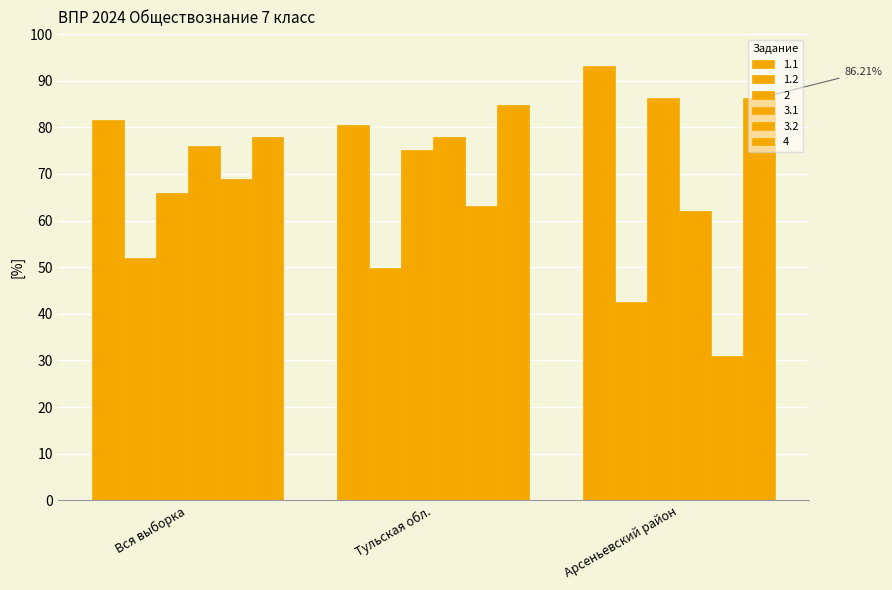

How many bars are there in total?

18